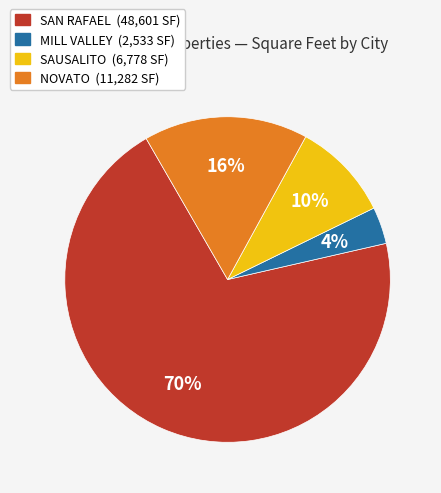

To the nearest percent, what is the average slice percentage?

25%